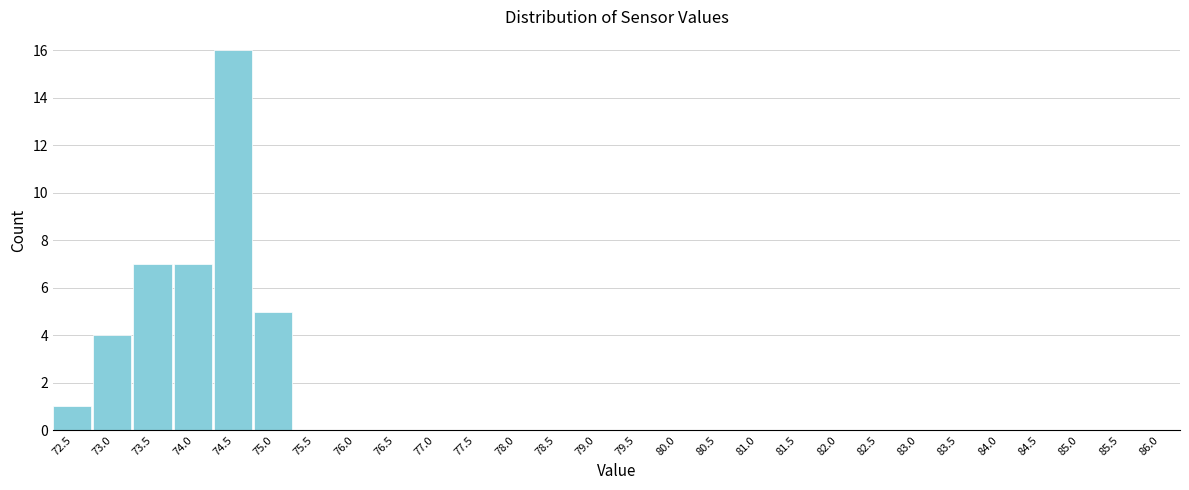

Reading left to right, what are all the values shown in this chart?

72.5=1	73.0=4	73.5=7	74.0=7	74.5=16	75.0=5	75.5=0	76.0=0	76.5=0	77.0=0	77.5=0	78.0=0	78.5=0	79.0=0	79.5=0	80.0=0	80.5=0	81.0=0	81.5=0	82.0=0	82.5=0	83.0=0	83.5=0	84.0=0	84.5=0	85.0=0	85.5=0	86.0=0